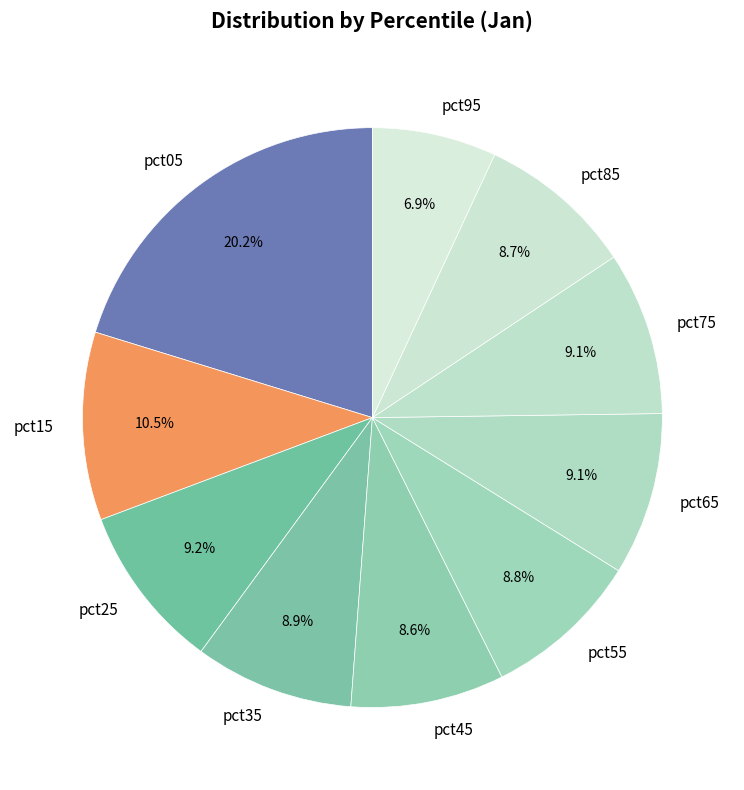

How many segments does this pie chart have?

10